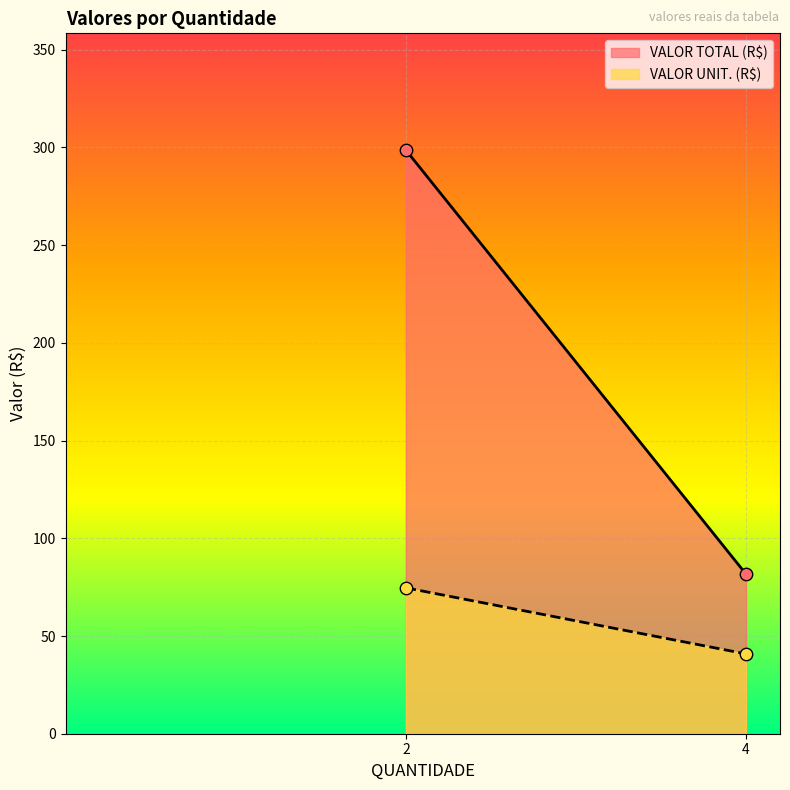

Which series contains the lowest Y value?

VALOR UNIT. (R$)